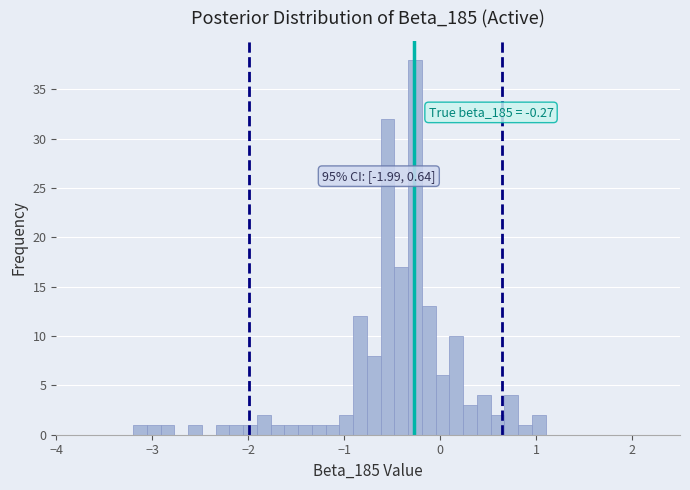

Read against the x-axis, roughly where is the centre of the tallest bar?

-0.3